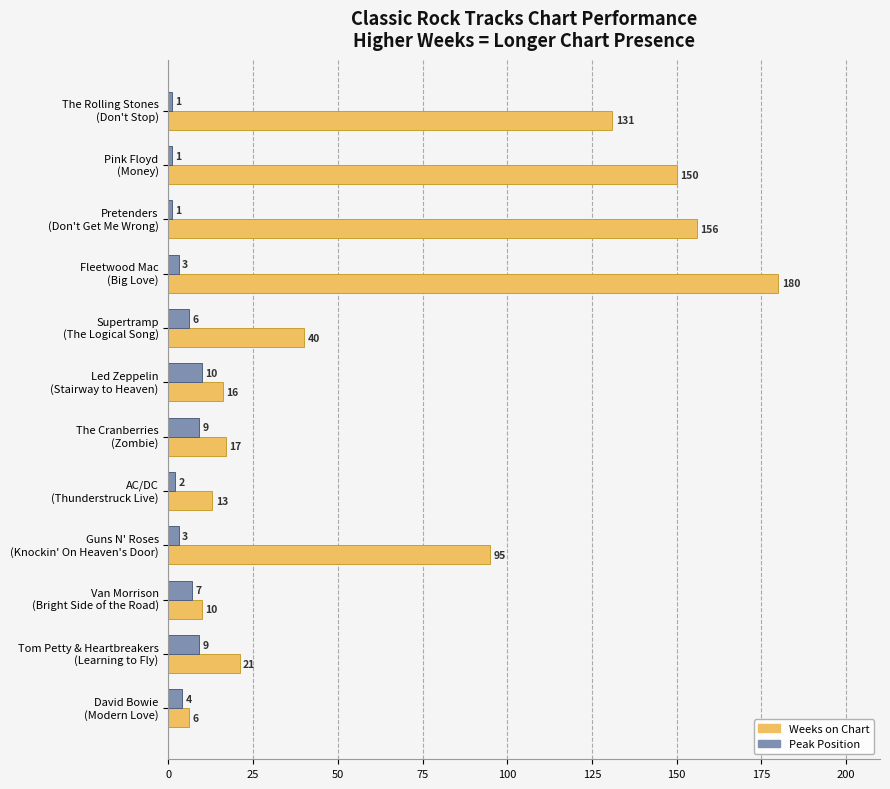

Which series has the largest total across all categories?

Weeks on Chart